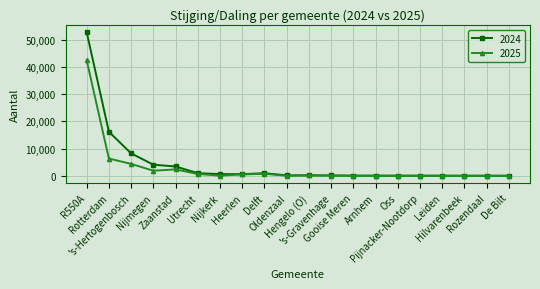

The 2024 series shows 180 at Oldenzaal. True or false?

True